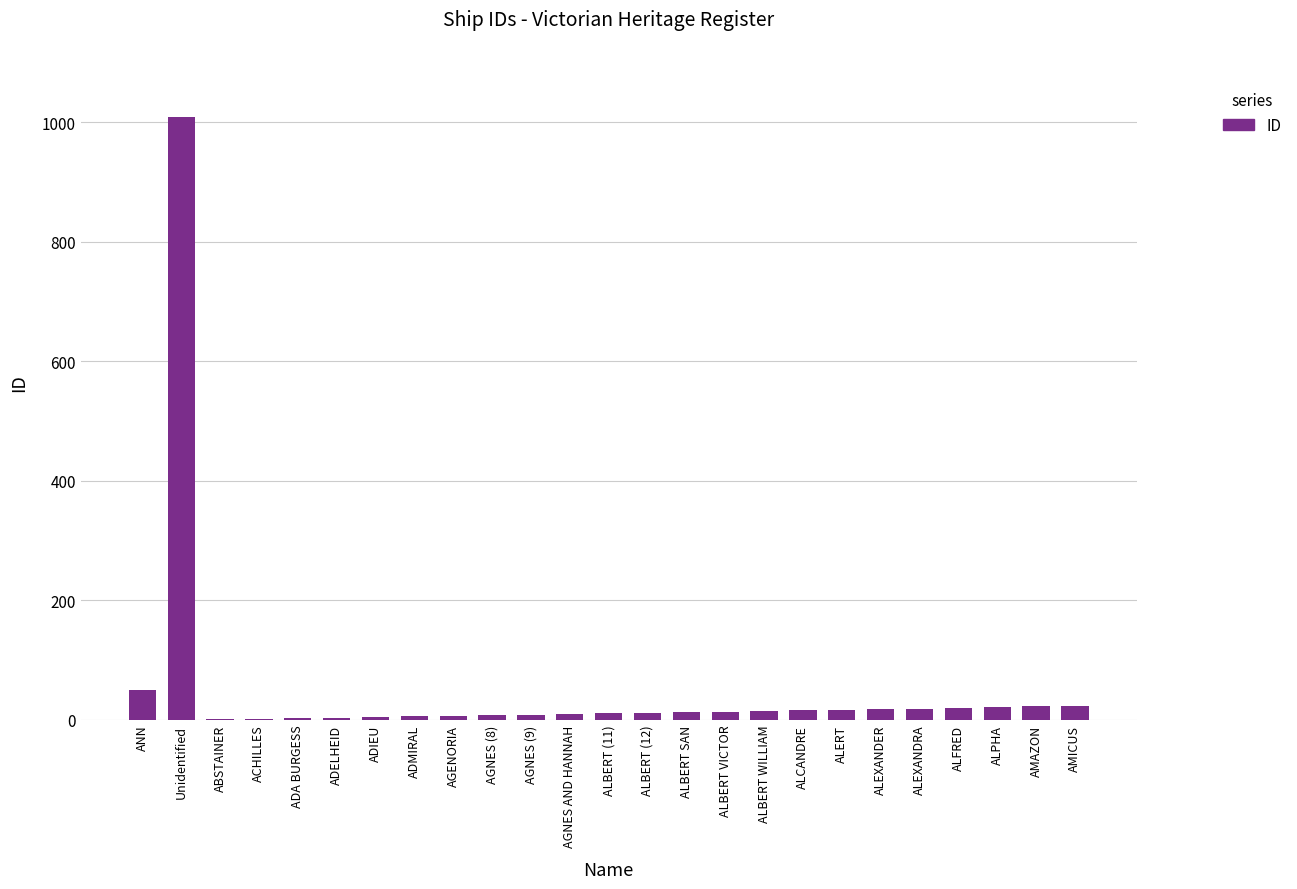

True or false: the data shows 23 at AMAZON.

True